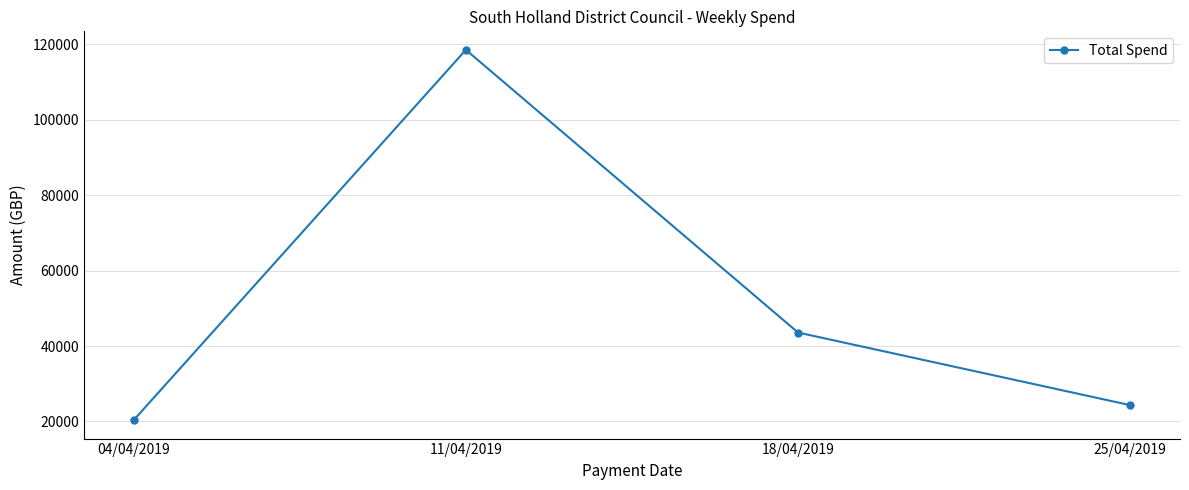

Reading left to right, list all the values displayed in this chart.

20358.5	118572.9	43580.9	24319.0